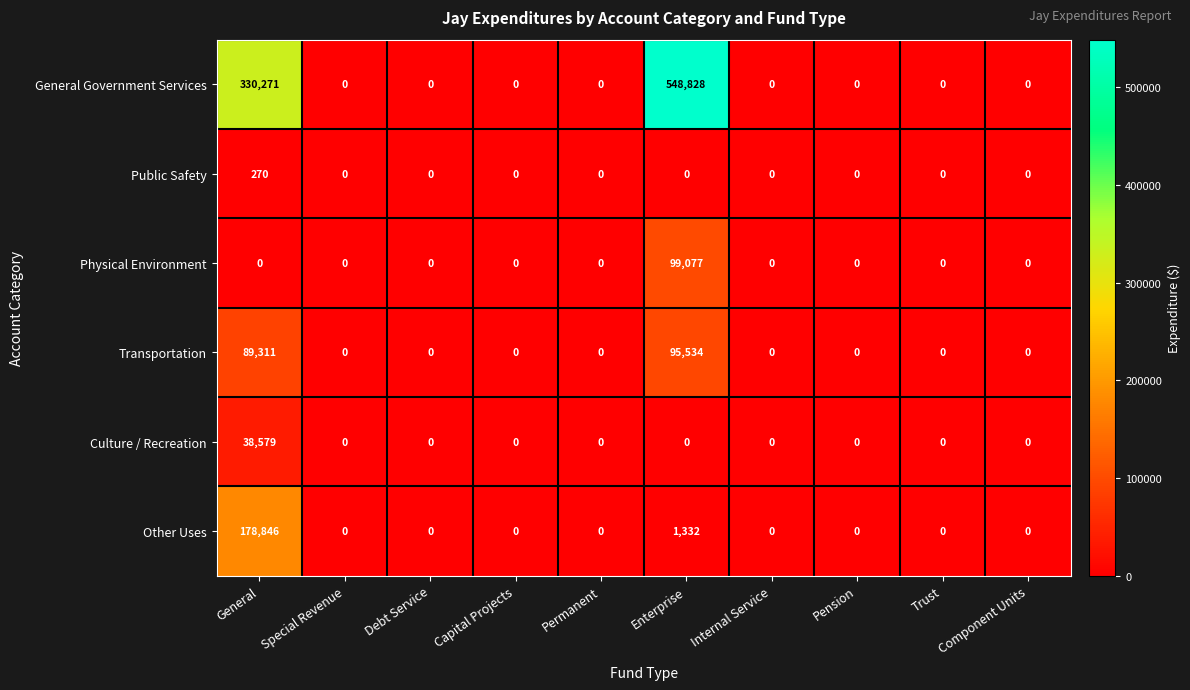

What is the sum of the General Government Services values at General and Trust?

330271